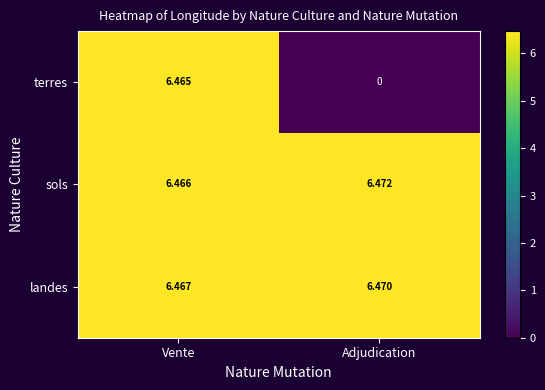

Count the number of data series in this chart.

3